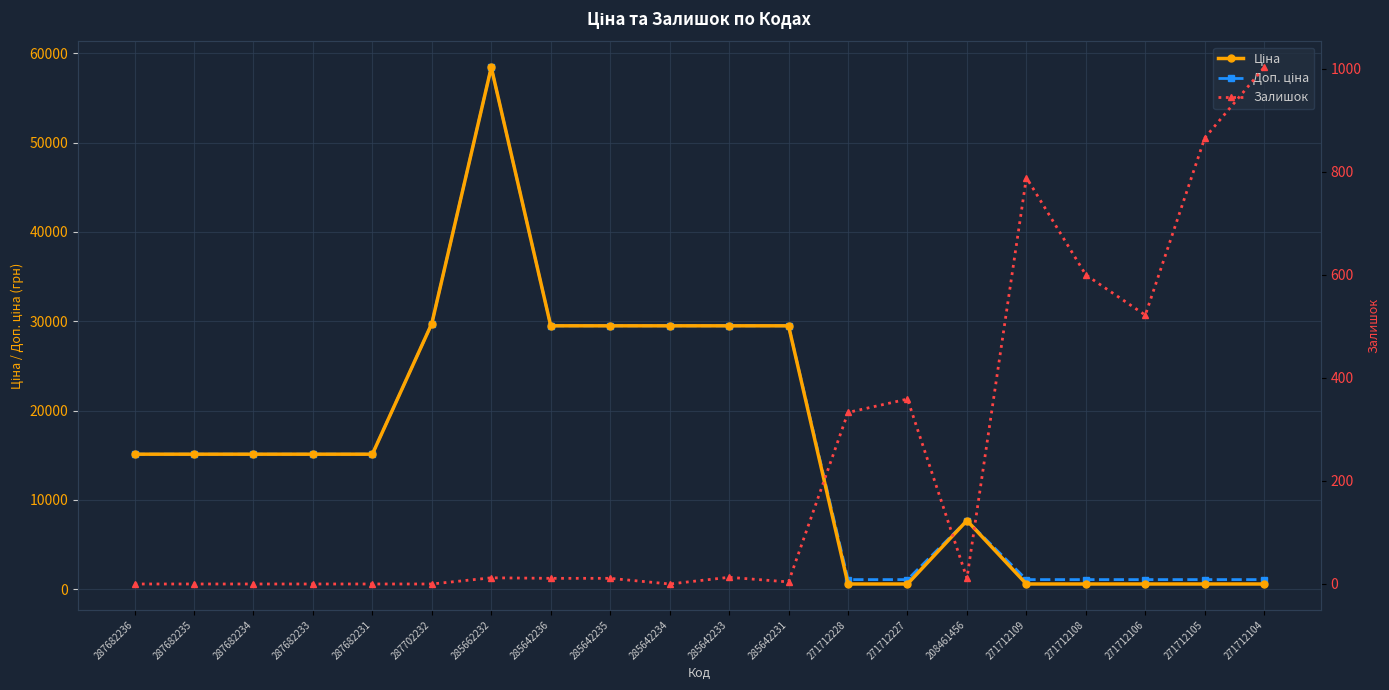

What is the difference between the maximum and second lowest values in the Ціна series?

57836.6